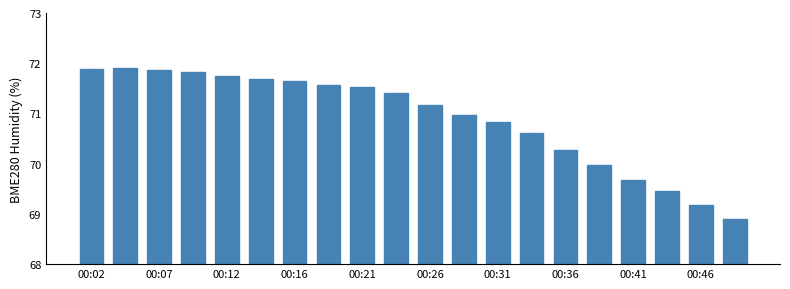

What is the value of the 5th bar from the left?

71.8